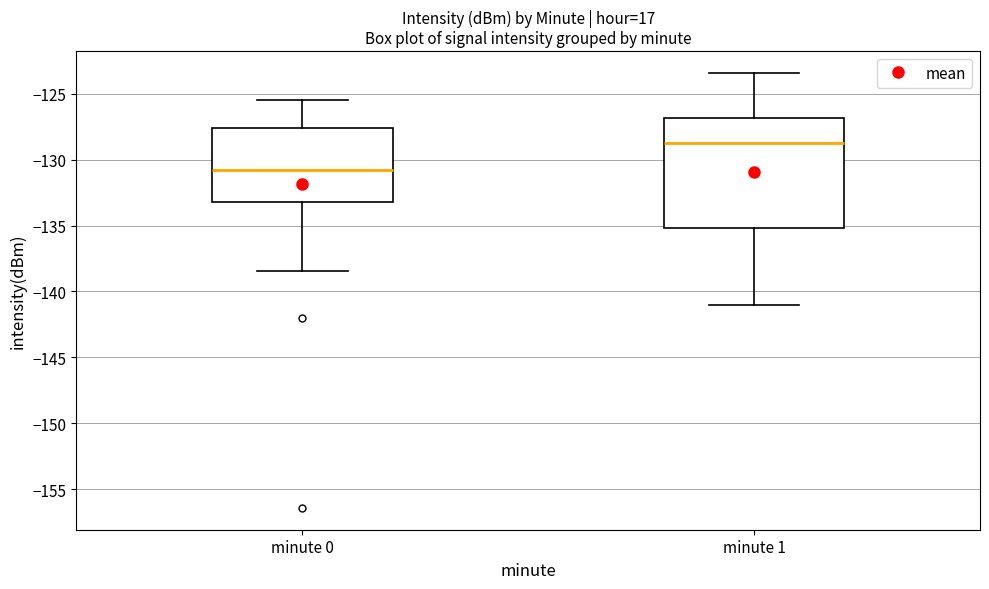

Which box's median line is the lowest?

minute 0